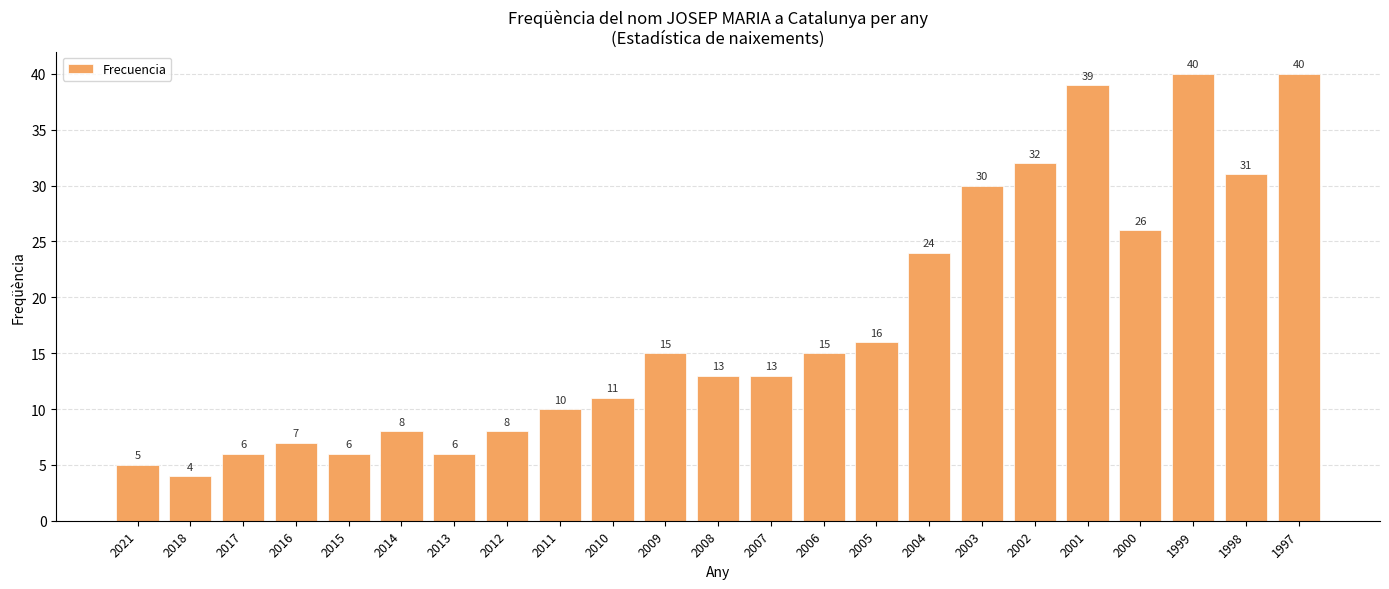

Which category has the lowest value across all series?

2018